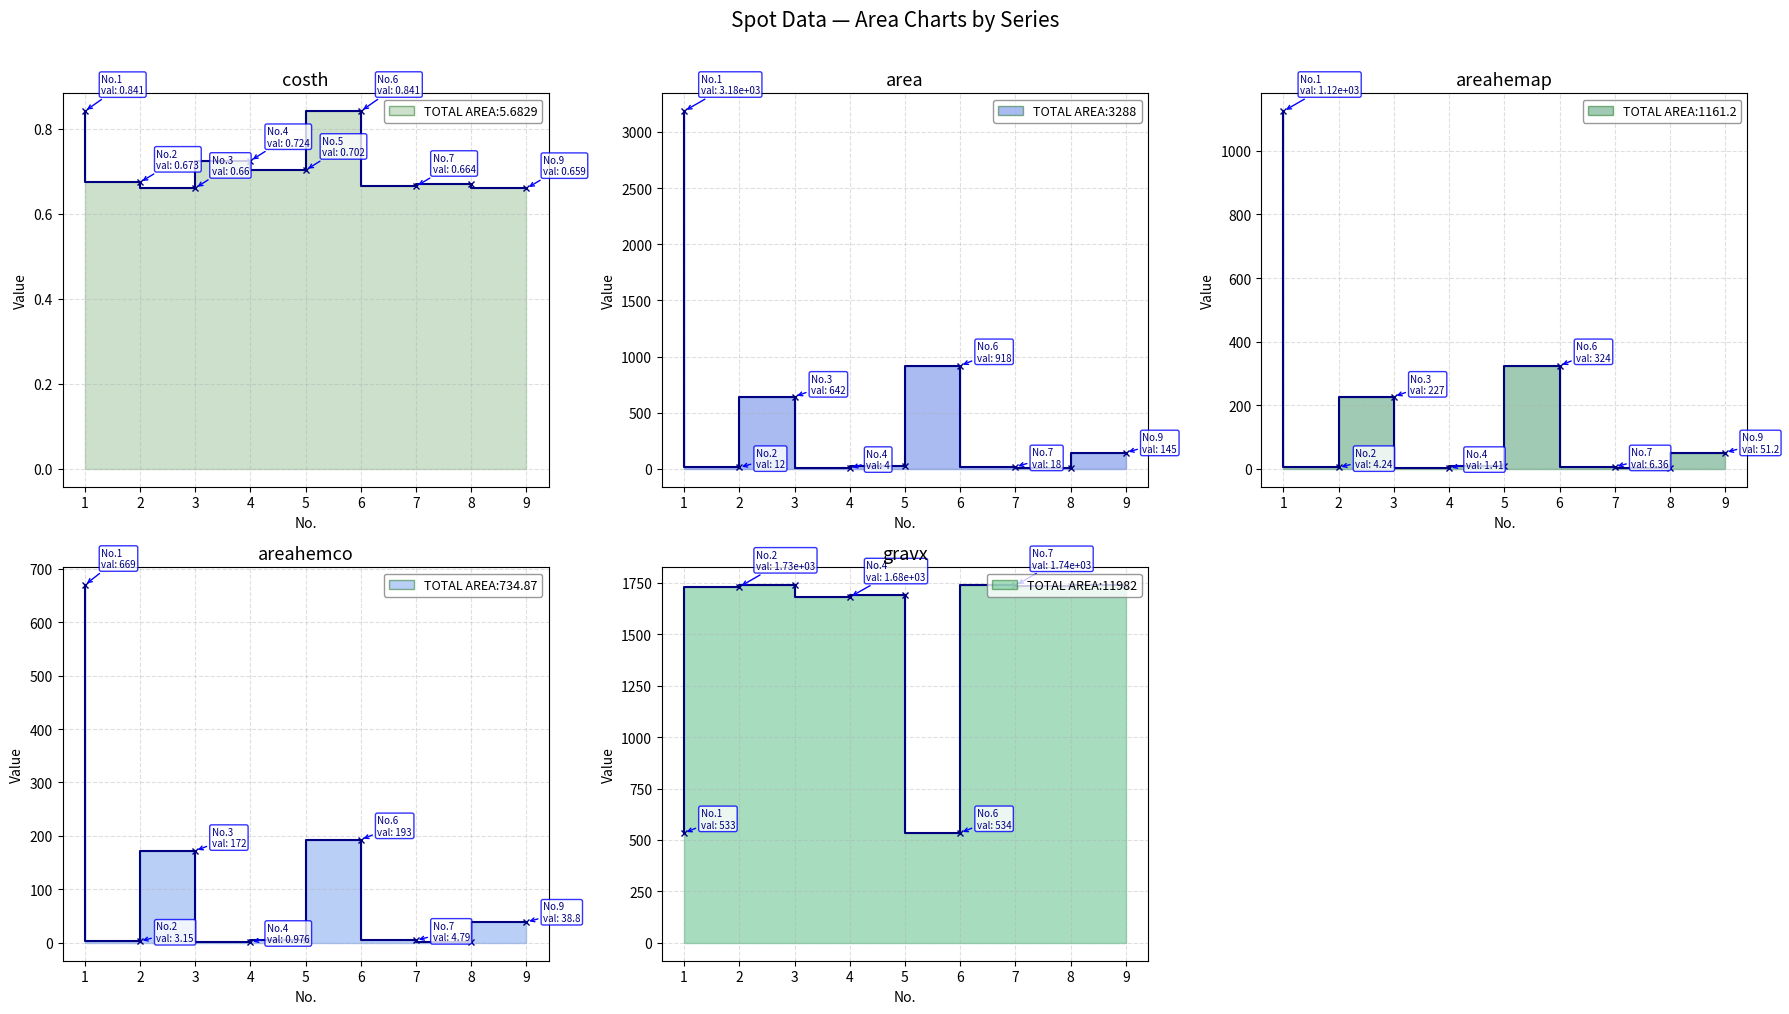

What is the approximate value of areahemco at 8?

1.8